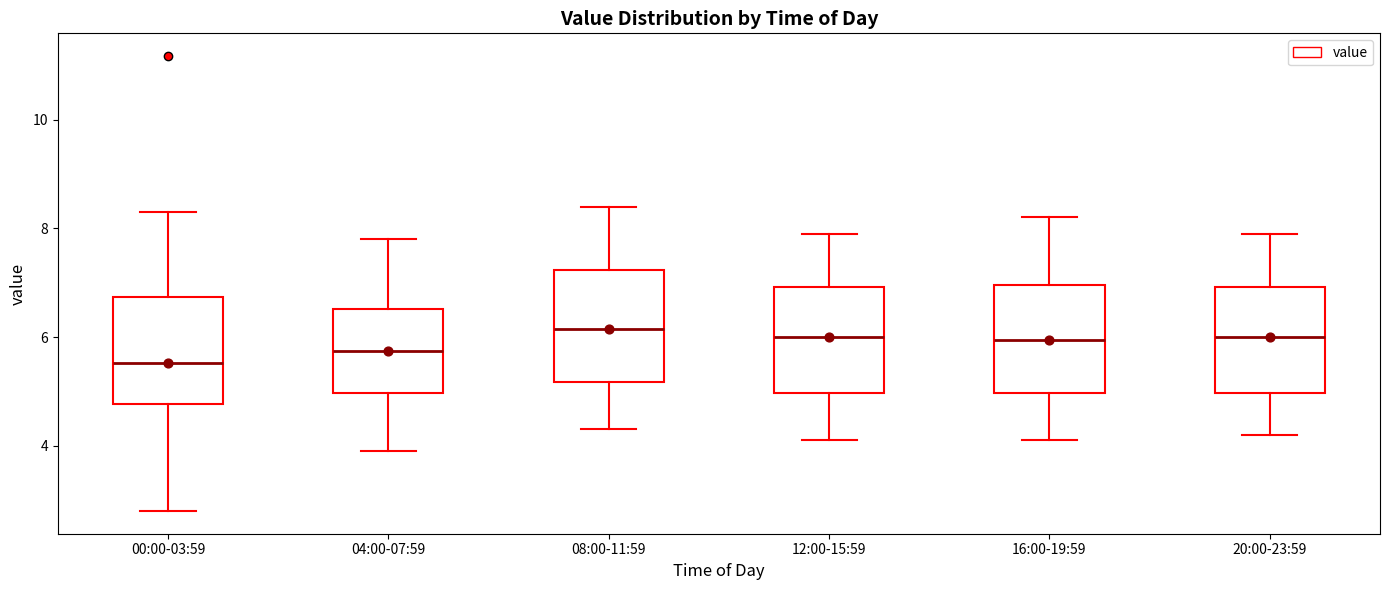

Which box's median line is the lowest?

00:00-03:59